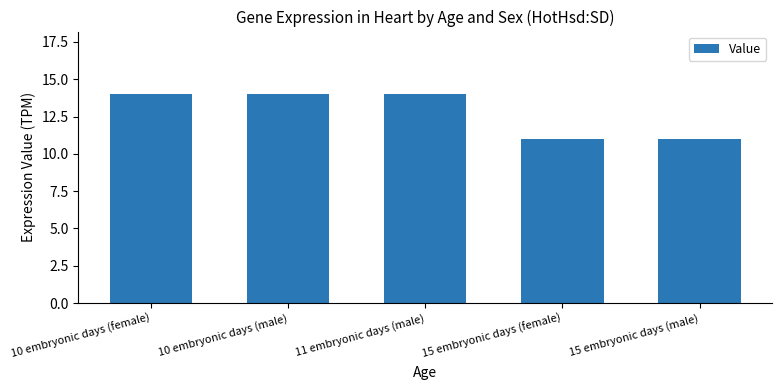

What is the smallest value displayed?

11